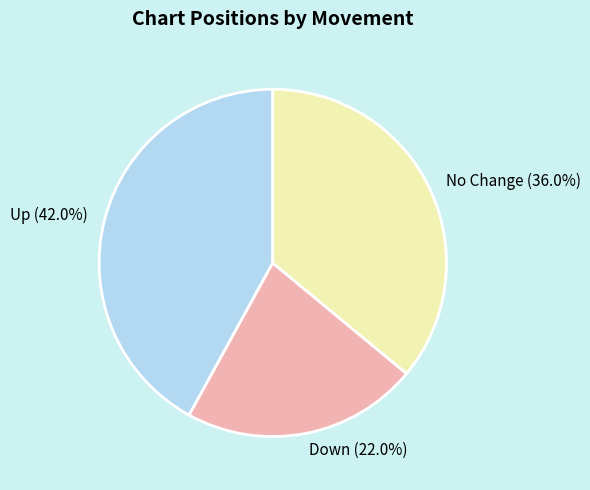

What is the total percentage of Up (42.0%) and No Change (36.0%)?

78.0%